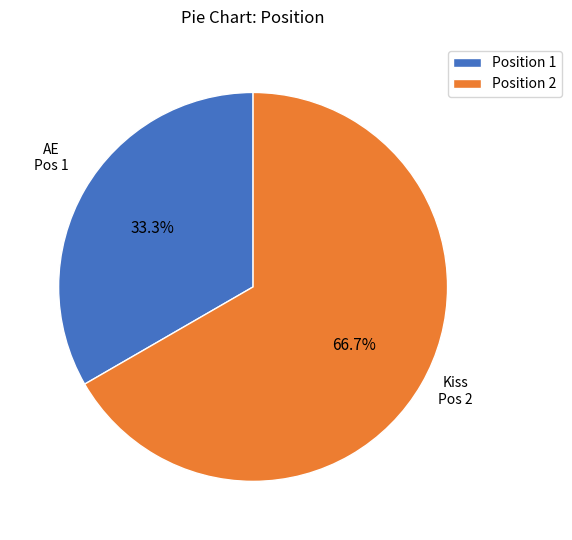

Which slice is the largest?

Position 2